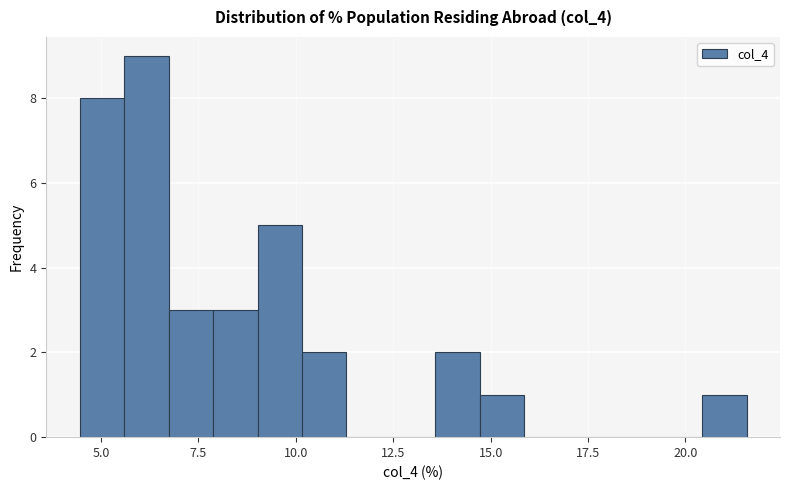

Around what value on the x-axis is the tallest bar? Give the approximate position of its centre, as read against the axis.

6.0